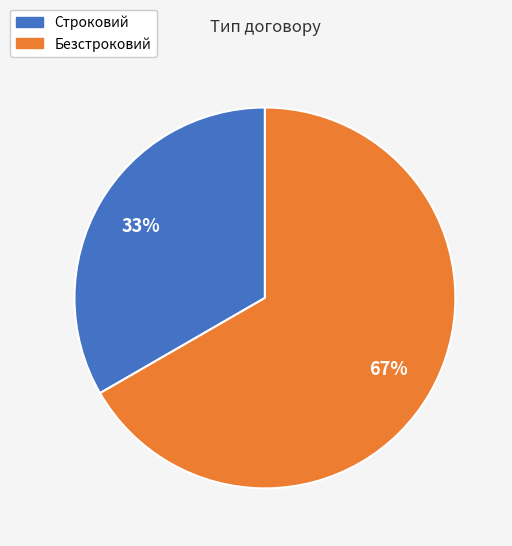

To the nearest percent, what portion does Строковий represent?

33%